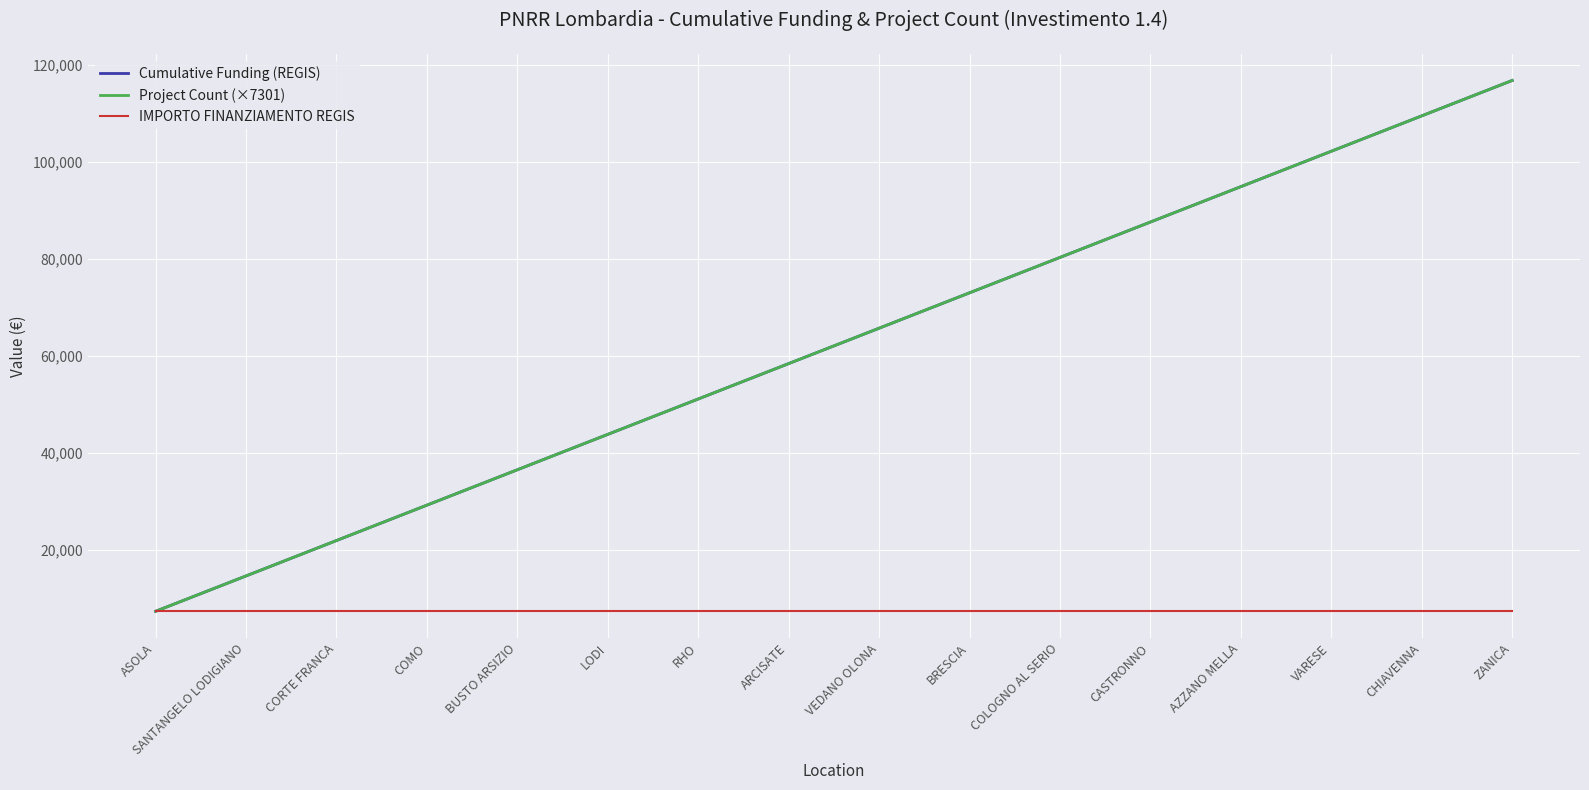

Is the value of Project Count (×7301) at COMO greater than the value of Cumulative Funding (REGIS) at CORTE FRANCA?

Yes